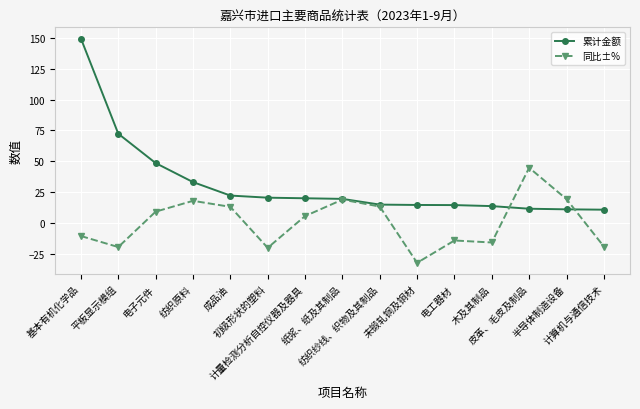

Which series has the widest spread of values?

累计金额